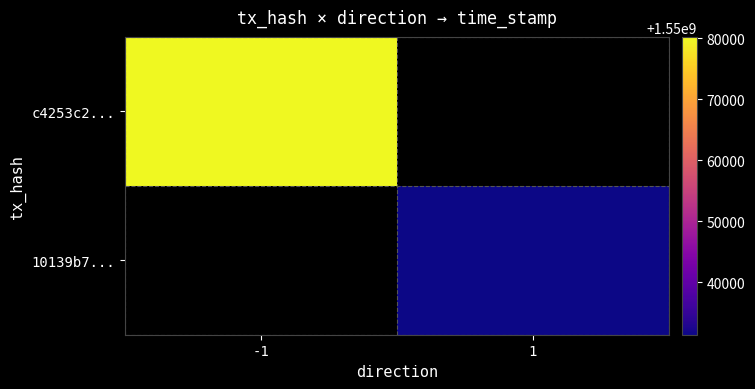

Read the c4253c2... value at -1.

1550080223.0